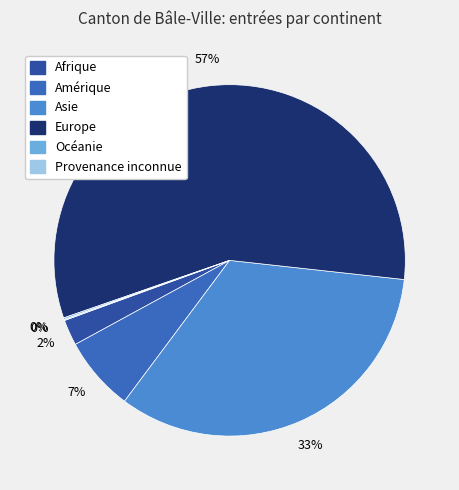

Is it true that Asie is 20% of the pie?

False